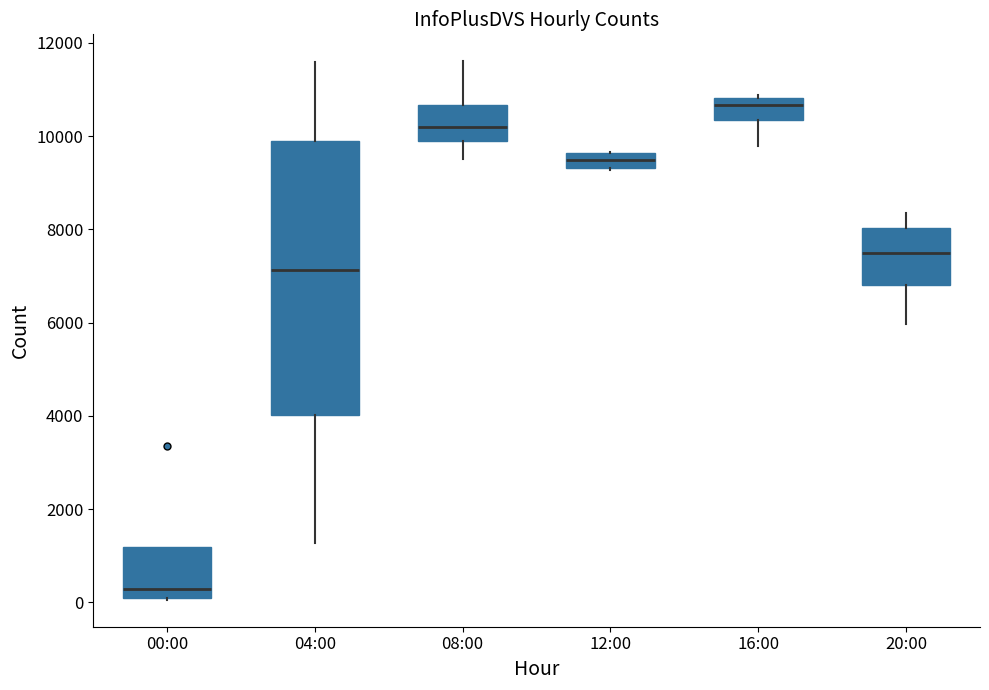

Which box is the tallest, from its lower edge to its upper edge?

04:00